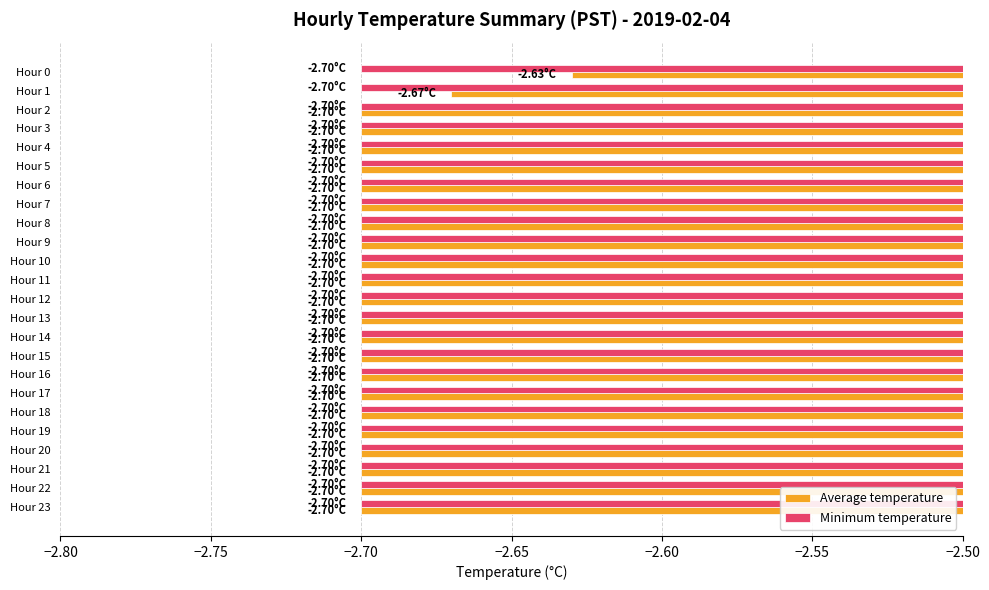

Which series has the widest spread of values?

Average temperature